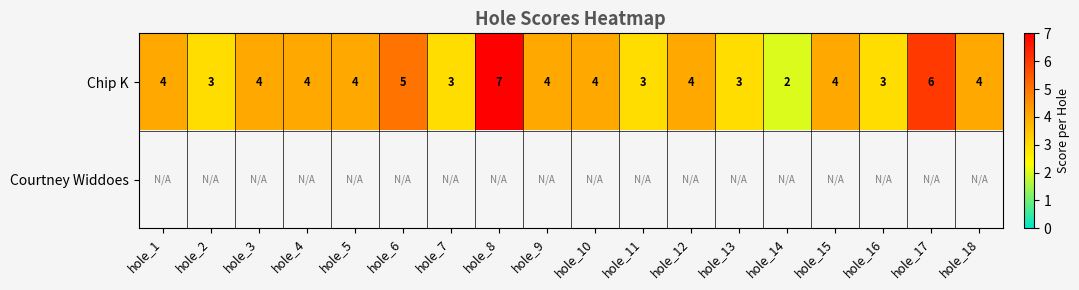

Count the Chip K values in the range 3 to 4.

14